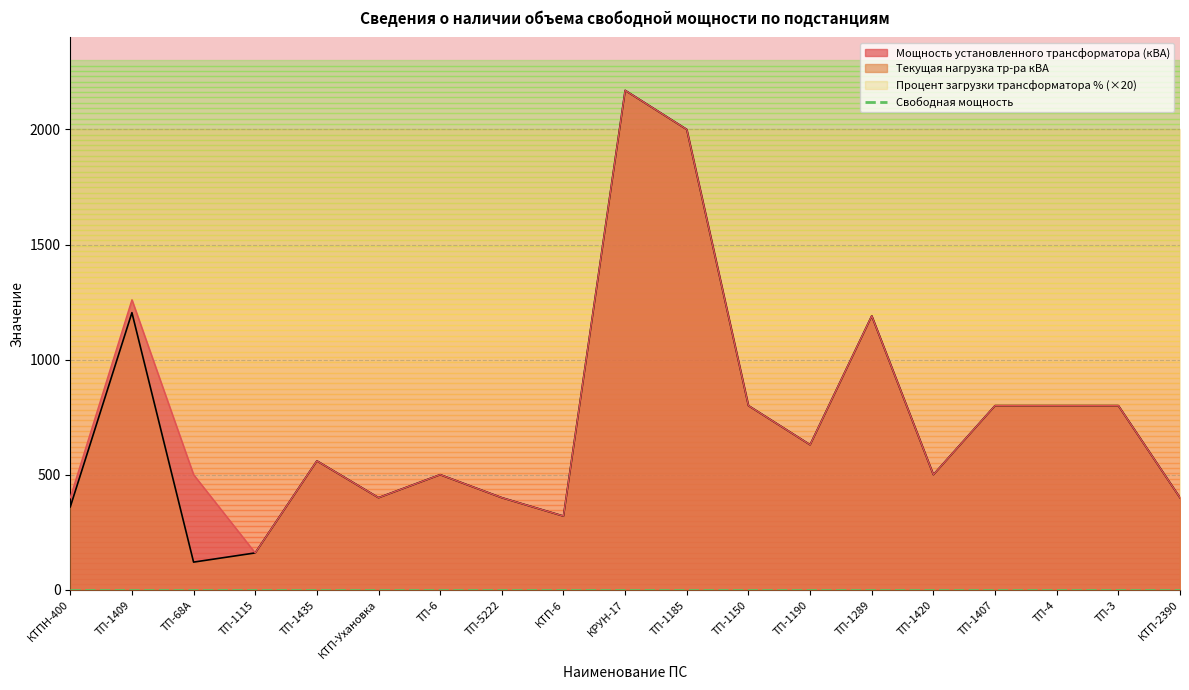

True or false: Мощность установленного трансформатора (кВА) and Текущая нагрузка тр-ра кВА intersect in this chart.

False